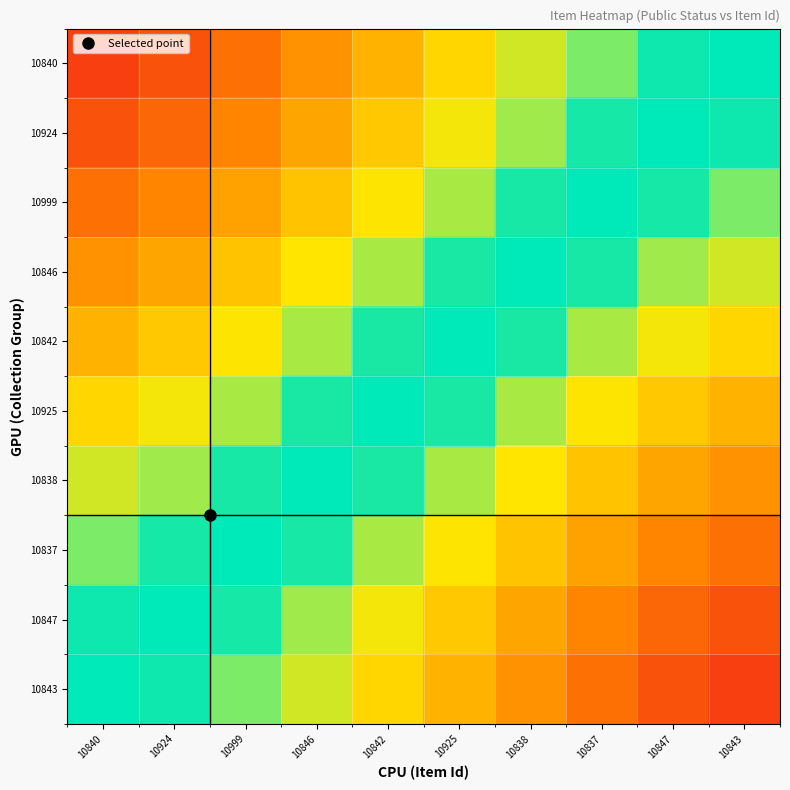

Between 10842 and 10837, which is larger?

10837